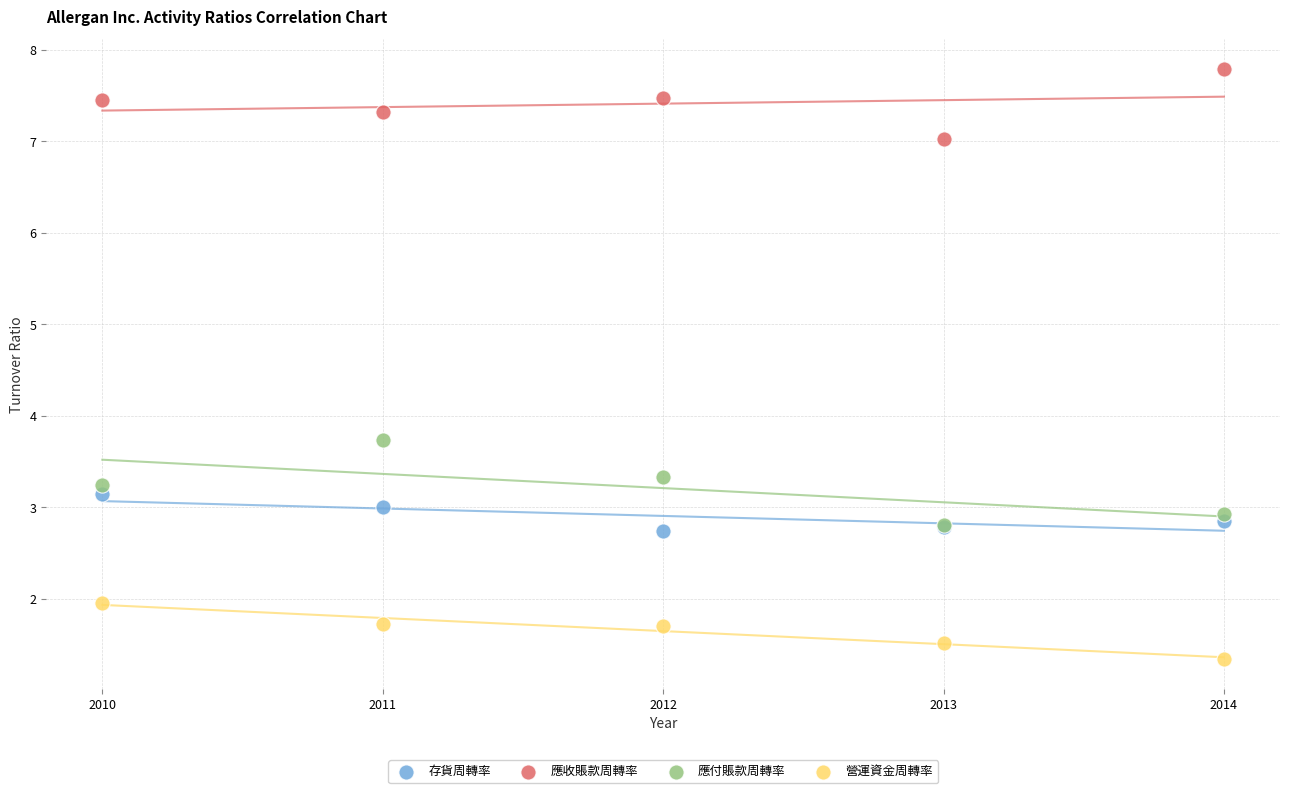

In the 營運資金周轉率 series, what Y value is closest to 1?

1.3